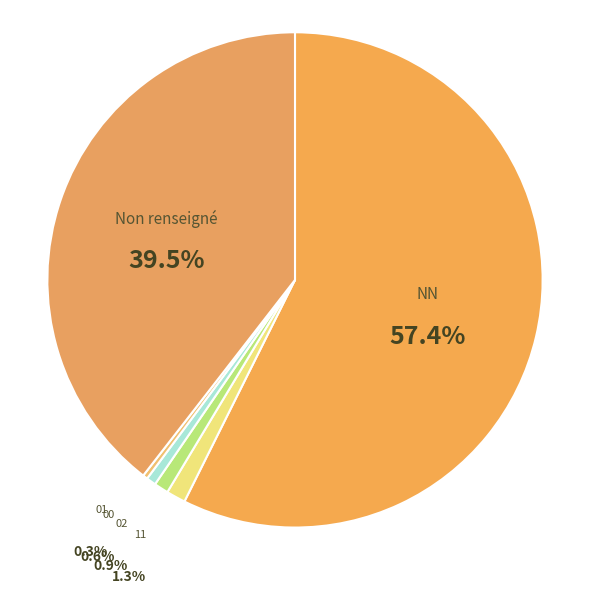

What is the majority slice?

NN